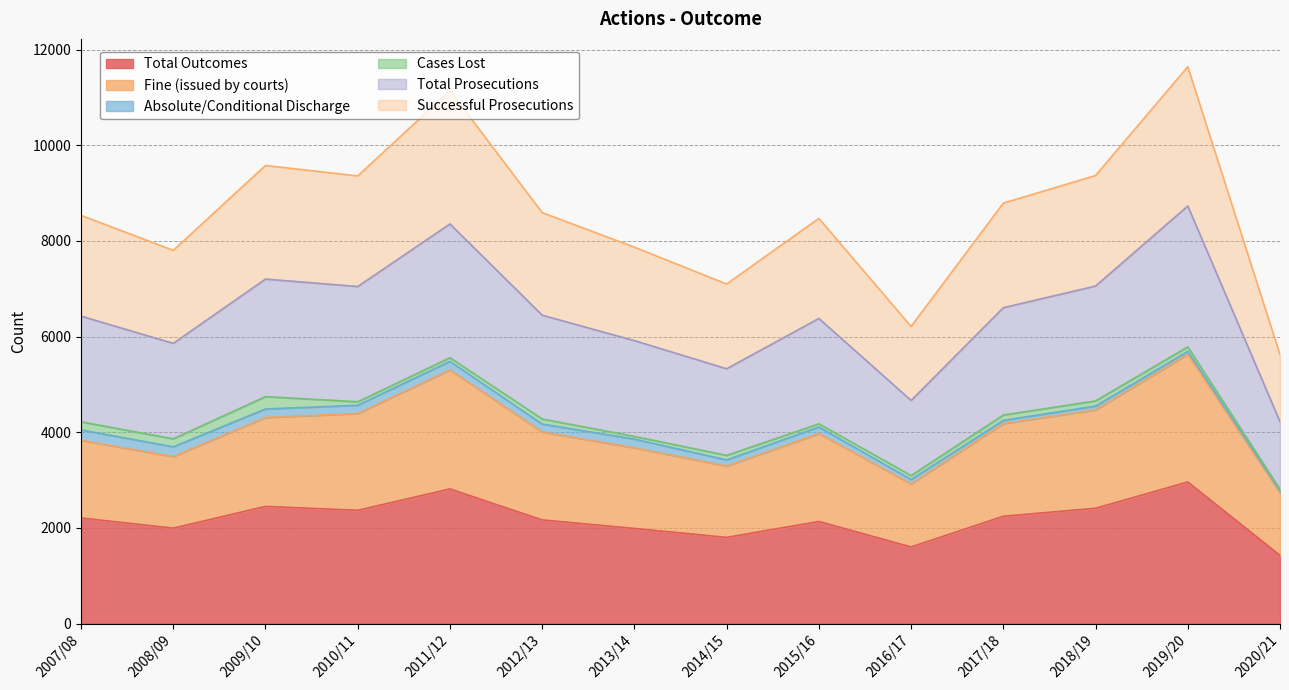

What is the lowest value of the Total Outcomes series?

1426